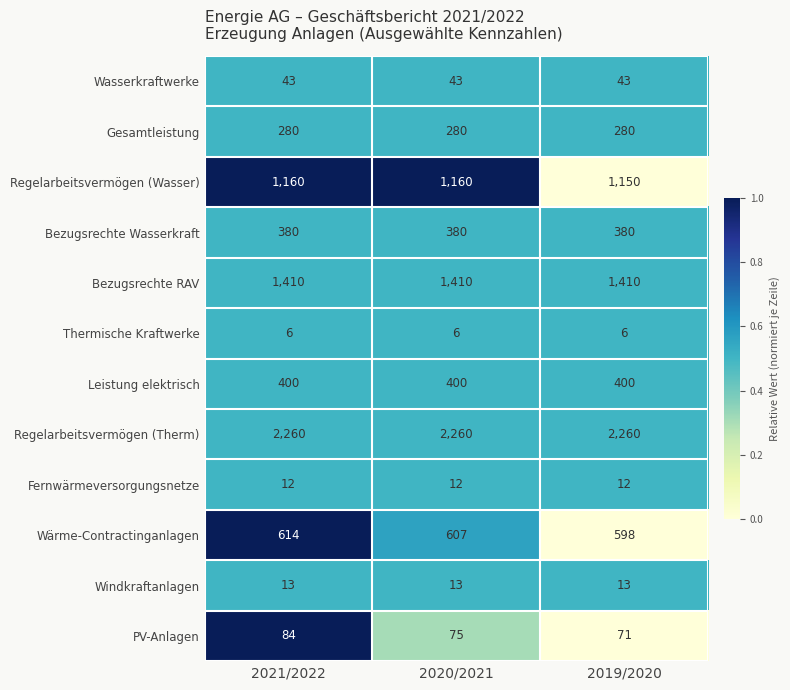

What is the minimum value for Fernwärmeversorgungsnetze?

12